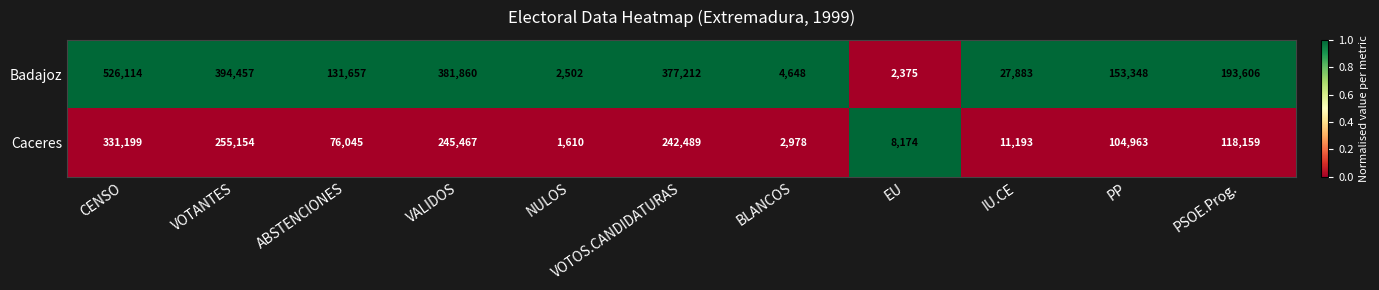

List the series in order of their peak value, lowest first.

Caceres, Badajoz